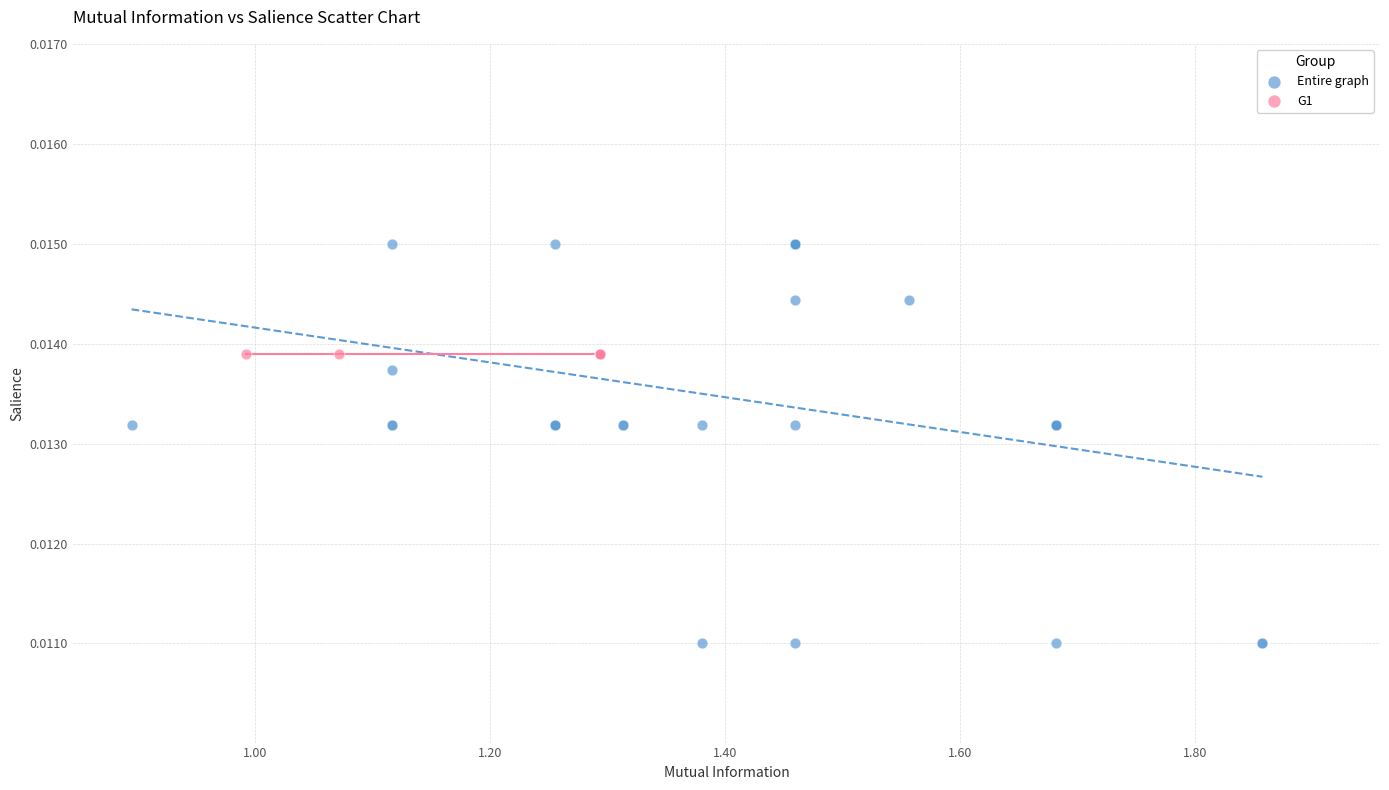

Which series contains the lowest Y value?

Entire graph